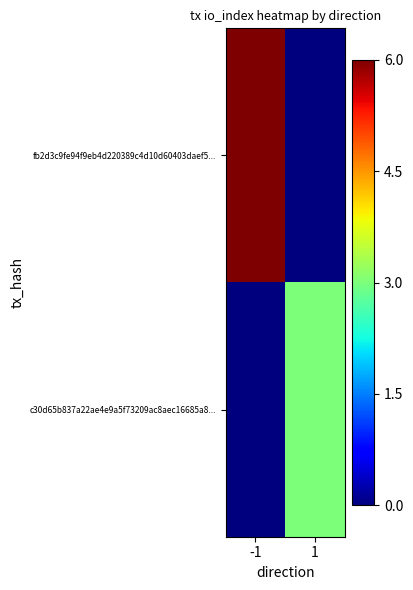

Reading right to left, list all the values displayed in this chart.

fb2d3c9fe94f9eb4d220389c4d10d60403daef5...: 1=0	-1=6
c30d65b837a22ae4e9a5f73209ac8aec16685a8...: 1=3	-1=0